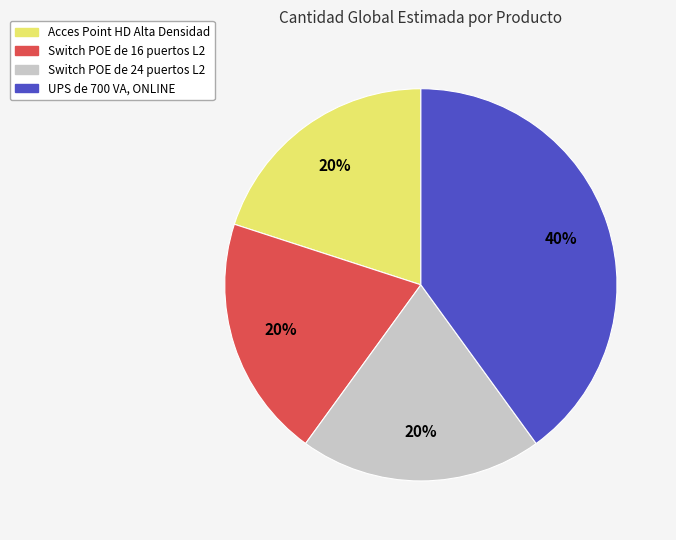

To the nearest percent, what percentage of the pie is UPS de 700 VA, ONLINE?

40%